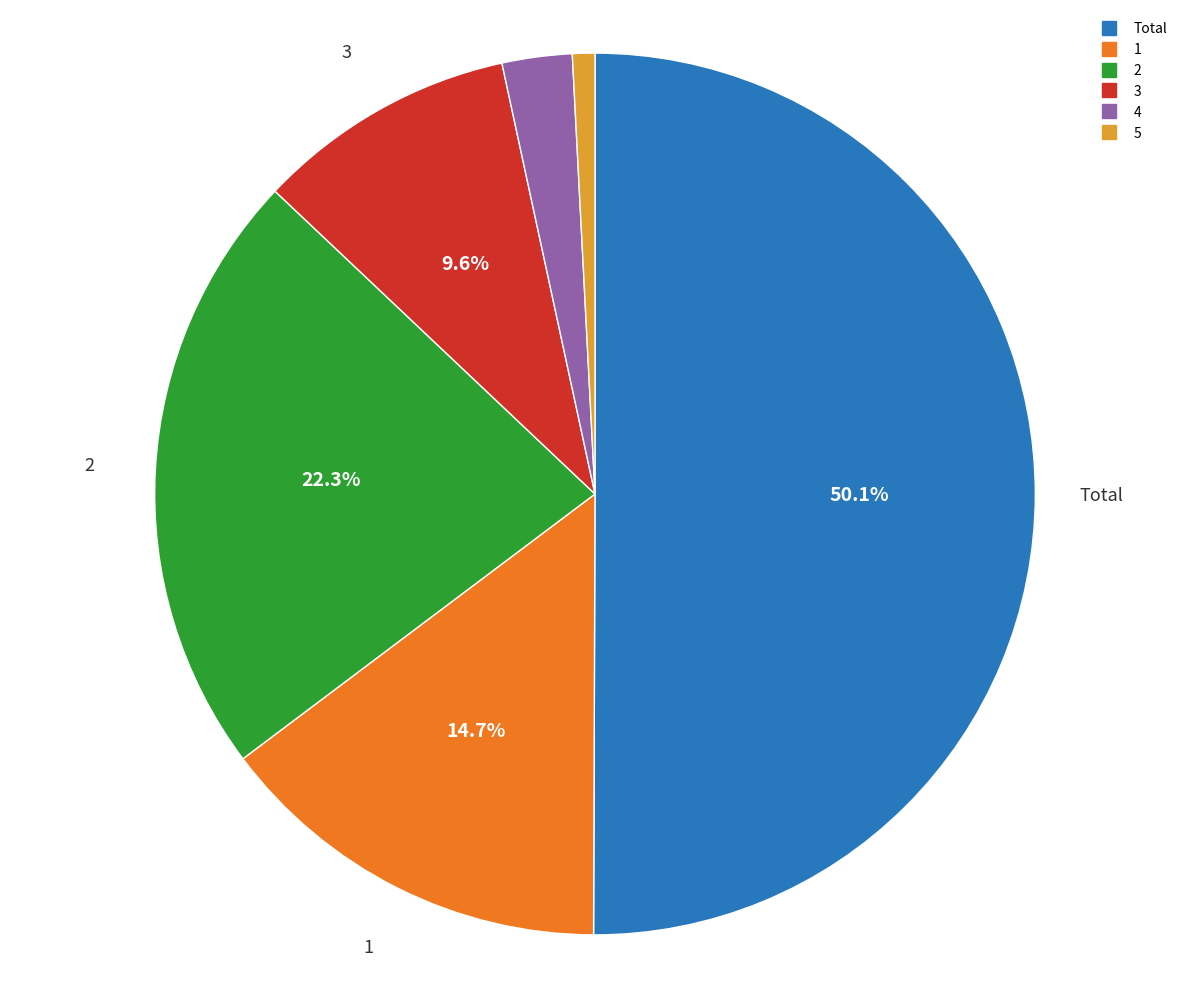

Count the number of slices in the pie.

6